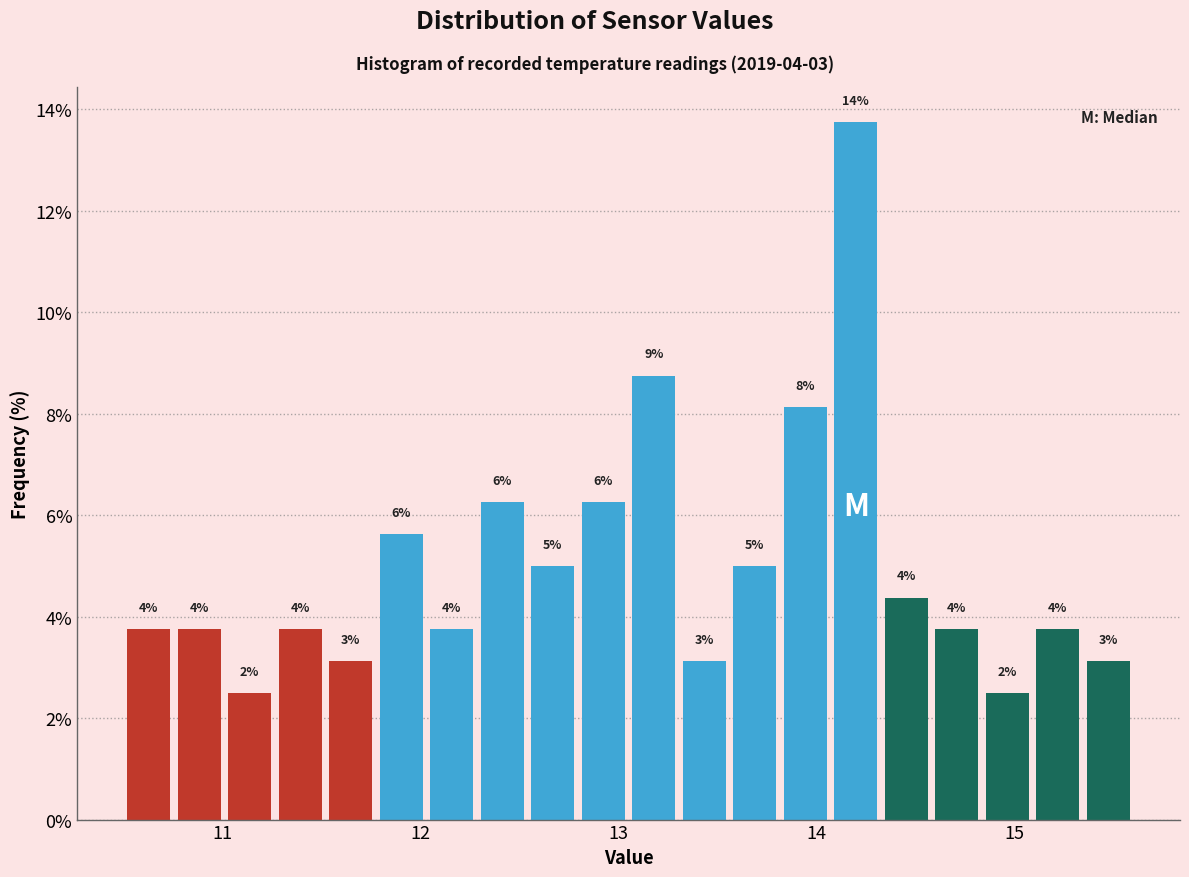

Read against the x-axis, roughly where is the centre of the tallest bar?

14.2